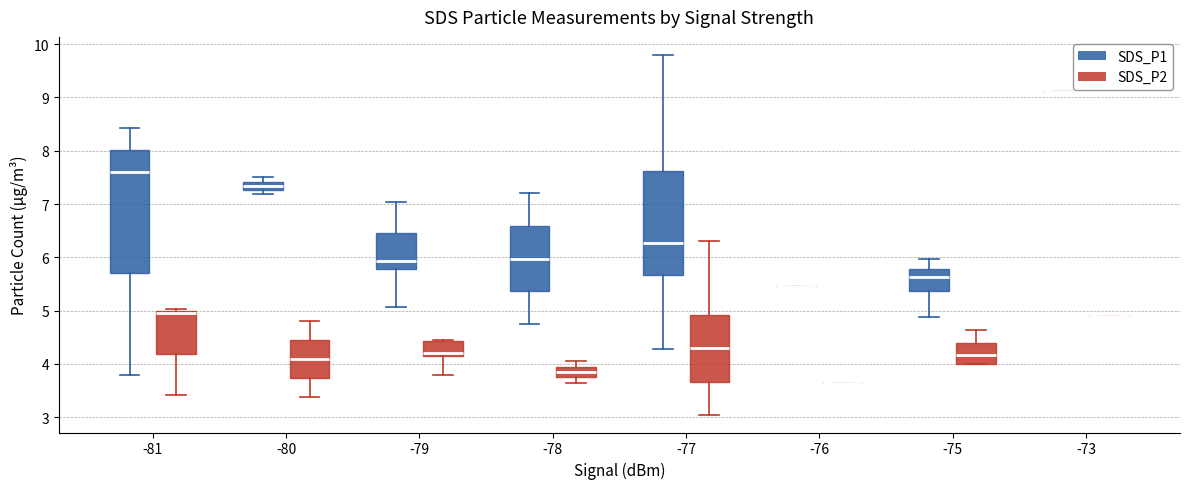

Reading left to right, transcribe this box plot: for each box, give where its median line is, the range the box spans, and where its two whiskers end, as read against the y-axis. The values are not printed on the chart, so give them approximately, as read against the axis.

-81 (SDS_P1): median 7.6, box 5.7 to 8.0, whiskers 3.8 to 8.4
-81 (SDS_P2): median 5.0 (just below the box's upper edge), box 4.2 to 5.0, whiskers 3.4 to 5.0 (just above the box's upper edge)
-80 (SDS_P1): median 7.3 (inside the box), box 7.3 to 7.4, whiskers 7.2 to 7.5
-80 (SDS_P2): median 4.1, box 3.7 to 4.4, whiskers 3.4 to 4.8
-79 (SDS_P1): median 5.9, box 5.8 to 6.5, whiskers 5.1 to 7.0
-79 (SDS_P2): median 4.2 (just above the box's lower edge), box 4.2 to 4.4, whiskers 3.8 to 4.5
-78 (SDS_P1): median 6.0, box 5.4 to 6.6, whiskers 4.8 to 7.2
-78 (SDS_P2): median 3.9, box 3.8 to 4.0, whiskers 3.7 to 4.1
-77 (SDS_P1): median 6.3, box 5.7 to 7.6, whiskers 4.3 to 9.8
-77 (SDS_P2): median 4.3, box 3.7 to 4.9, whiskers 3.1 to 6.3
-76 (SDS_P1): box collapsed to a line at 5.5, whiskers 5.5 to 5.5
-76 (SDS_P2): box collapsed to a line at 3.7, whiskers 3.7 to 3.7
-75 (SDS_P1): median 5.6, box 5.4 to 5.8, whiskers 4.9 to 6.0
-75 (SDS_P2): median 4.2, box 4.0 to 4.4, whiskers 4.0 to 4.6
-73 (SDS_P1): box collapsed to a line at 9.1, whiskers 9.1 to 9.1
-73 (SDS_P2): box collapsed to a line at 4.9, whiskers 4.9 to 4.9